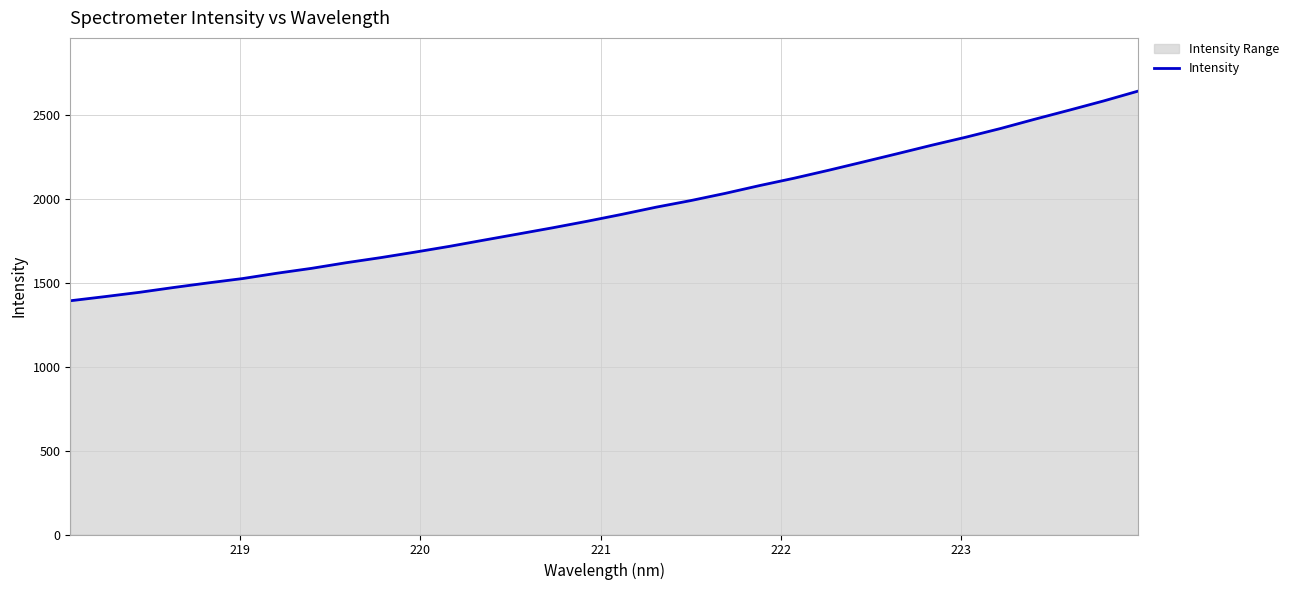

What is the maximum value shown in the chart?

2640.4